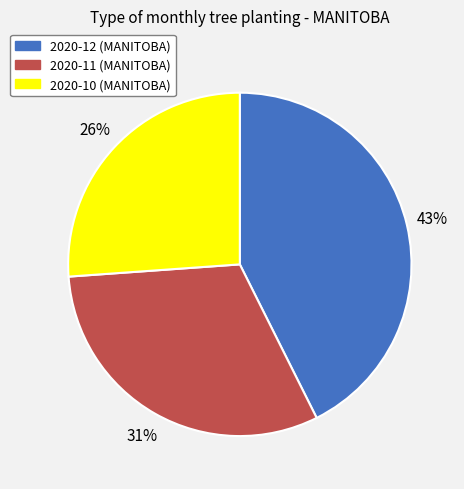

To the nearest percent, what is the combined percentage of 2020-10 and 2020-12?

69%